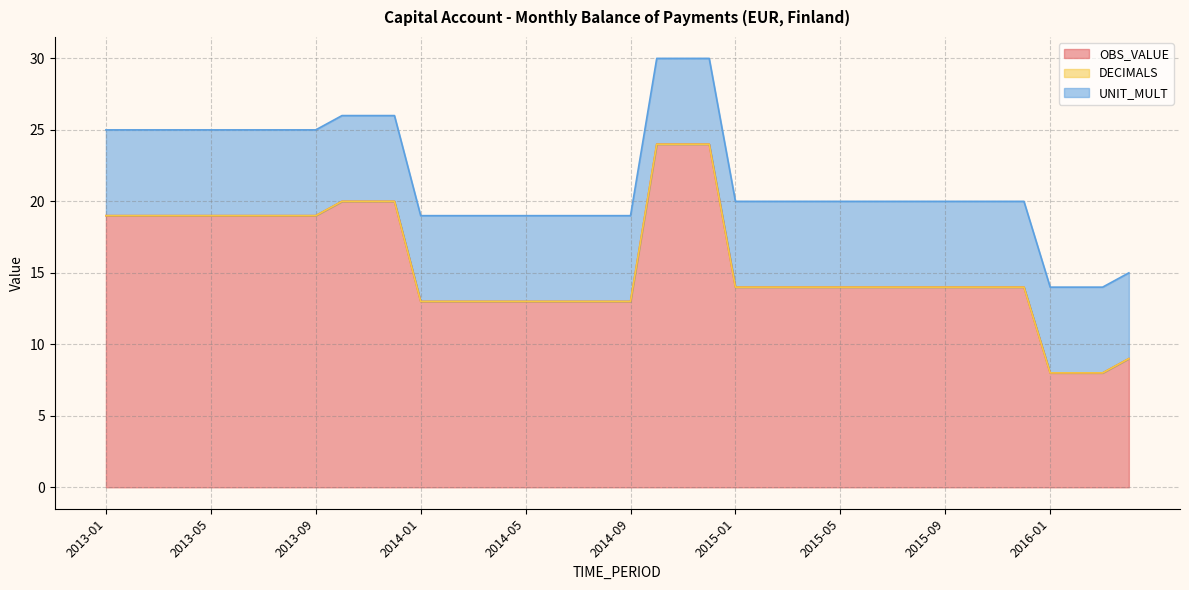

True or false: DECIMALS has a value of 0 at 2014-07.

True